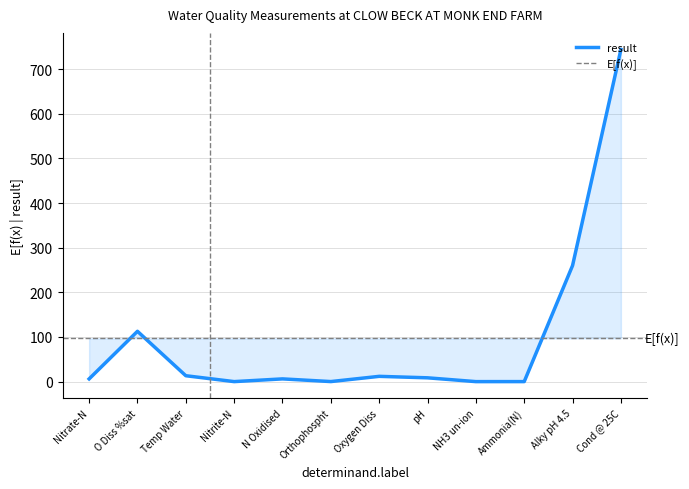

The chart shows a value of 0.0 at Nitrite-N. True or false?

True